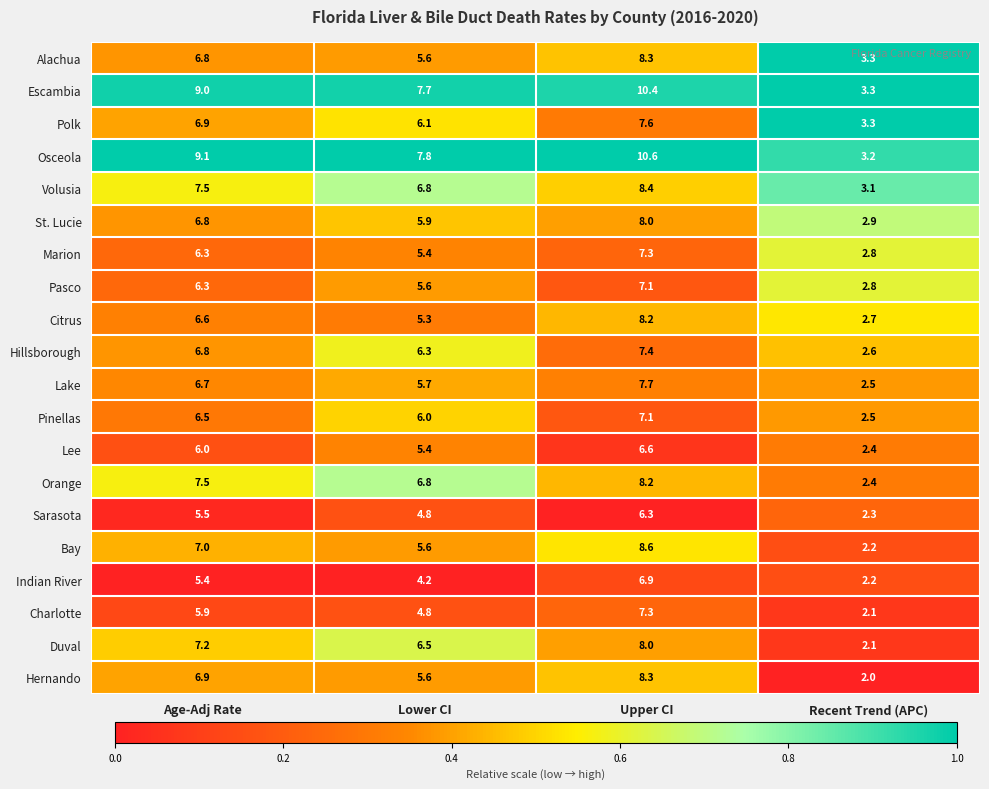

What is the difference between the maximum and second lowest values in the Citrus series?

2.9